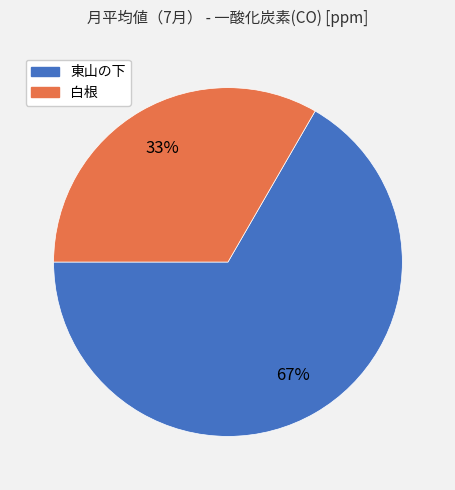

How many segments does this pie chart have?

2